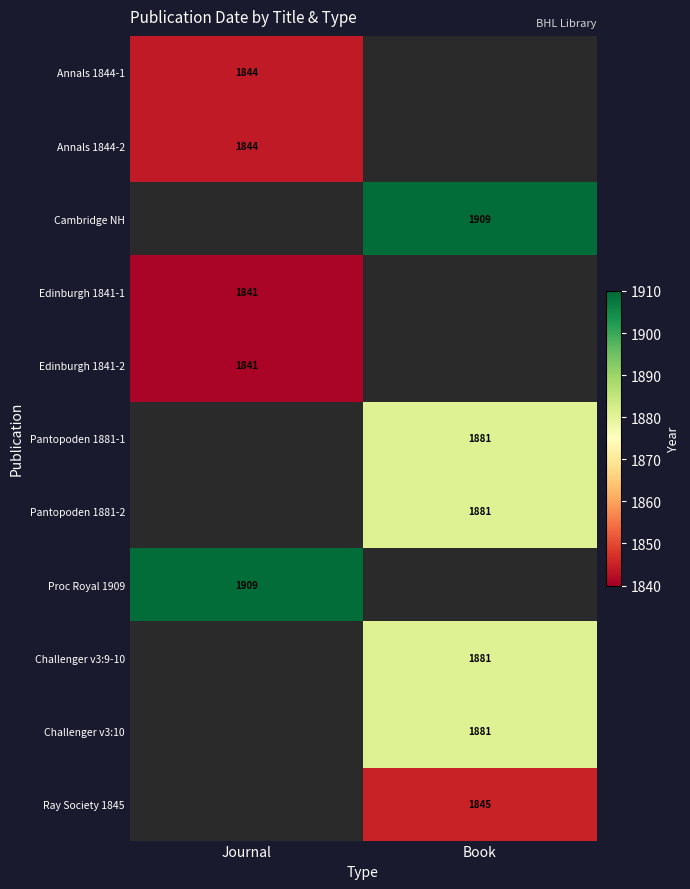

How many categories are shown in the chart?

2